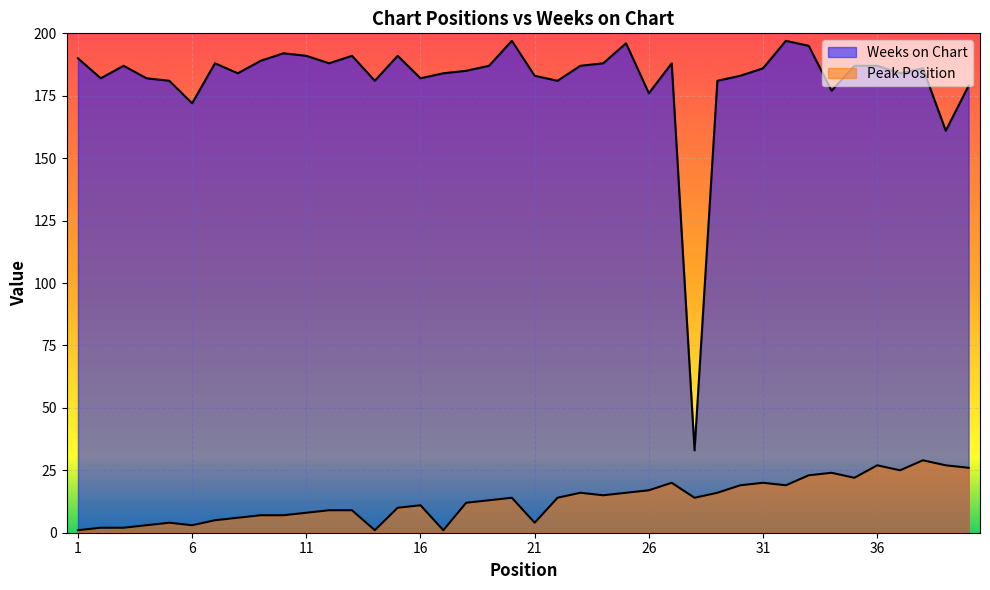

The value of Weeks on Chart at 3 is 106. True or false?

False